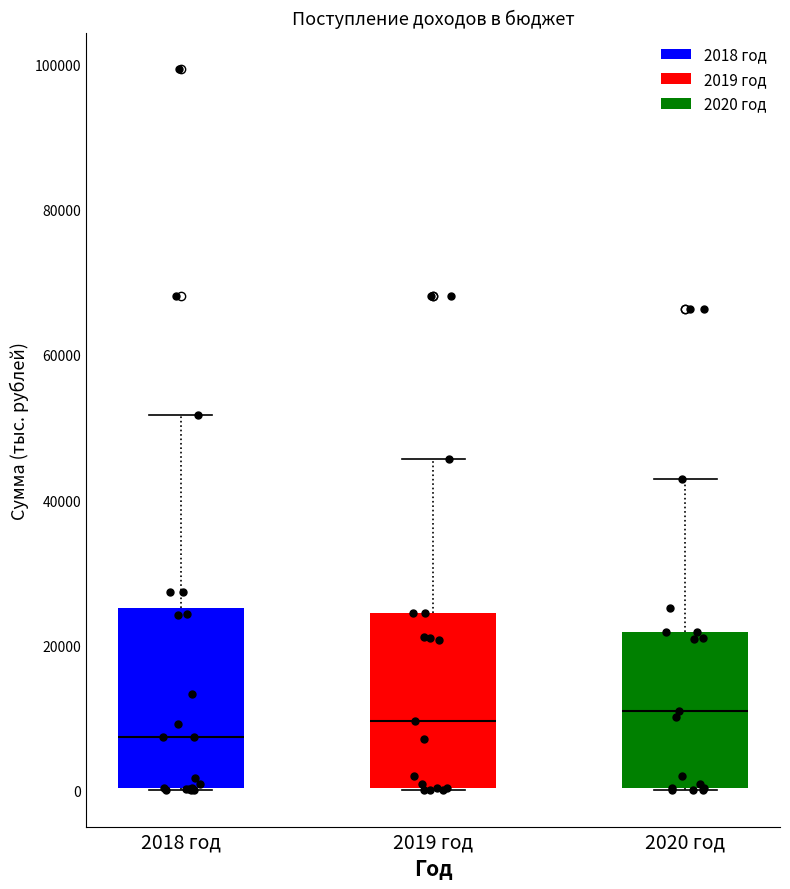

Which box's median line is the lowest?

2018 год